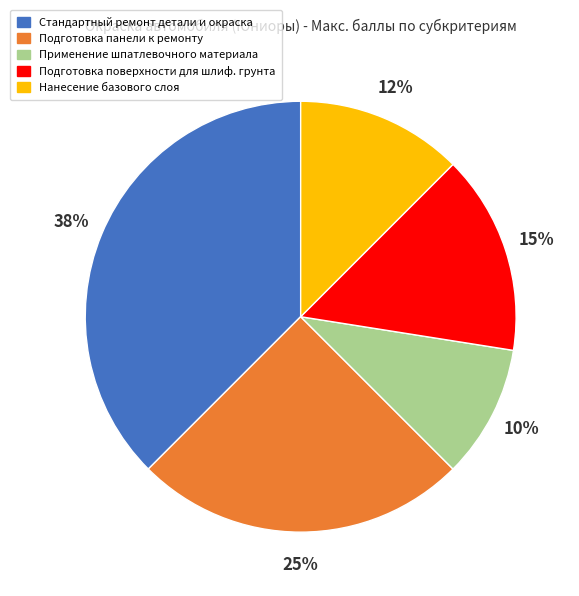

To the nearest percent, what portion does Подготовка поверхности для шлиф. грунта represent?

15%